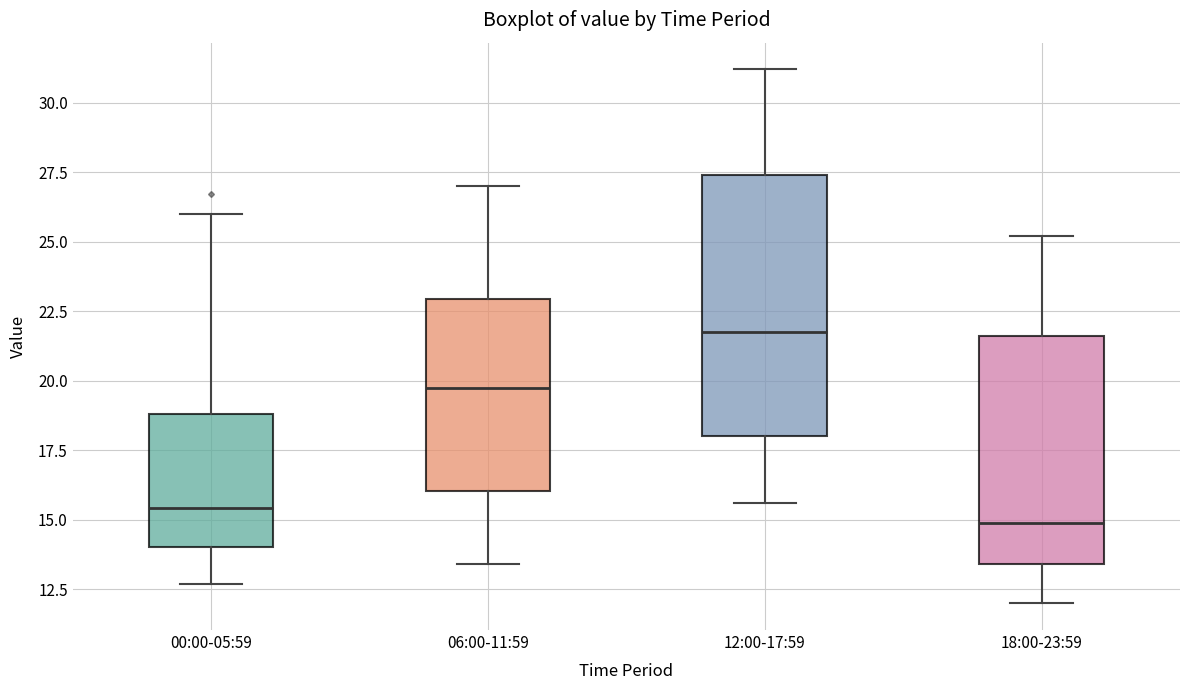

Which box has the highest median line?

12:00-17:59